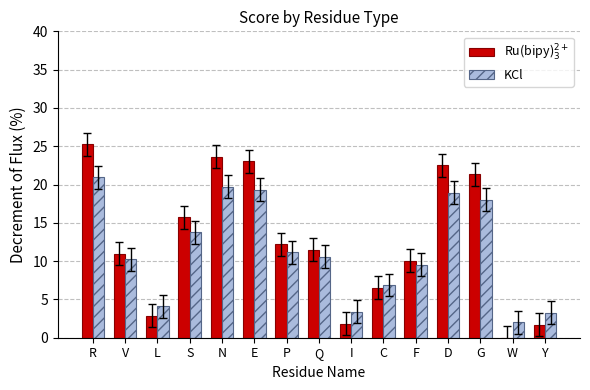

What is the sum of the KCl values at F and I?

12.9